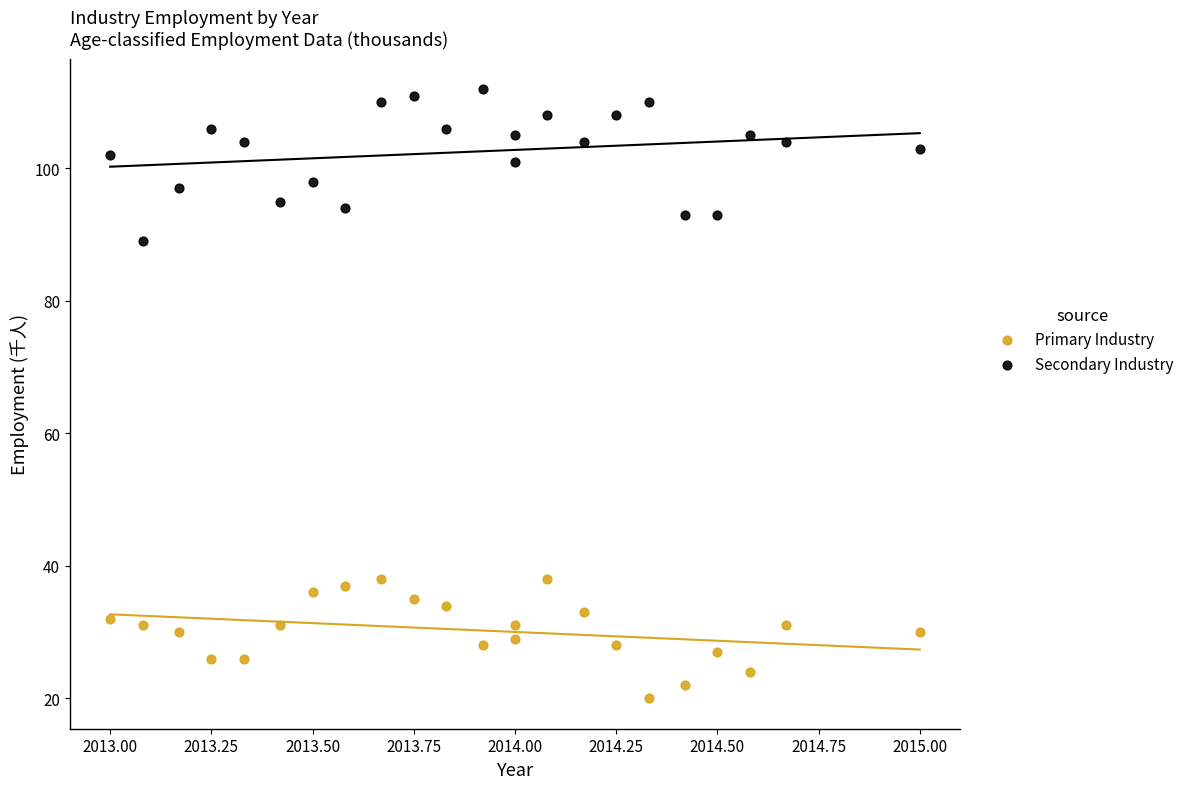

Across all series, what Y value is closest to 66?

89